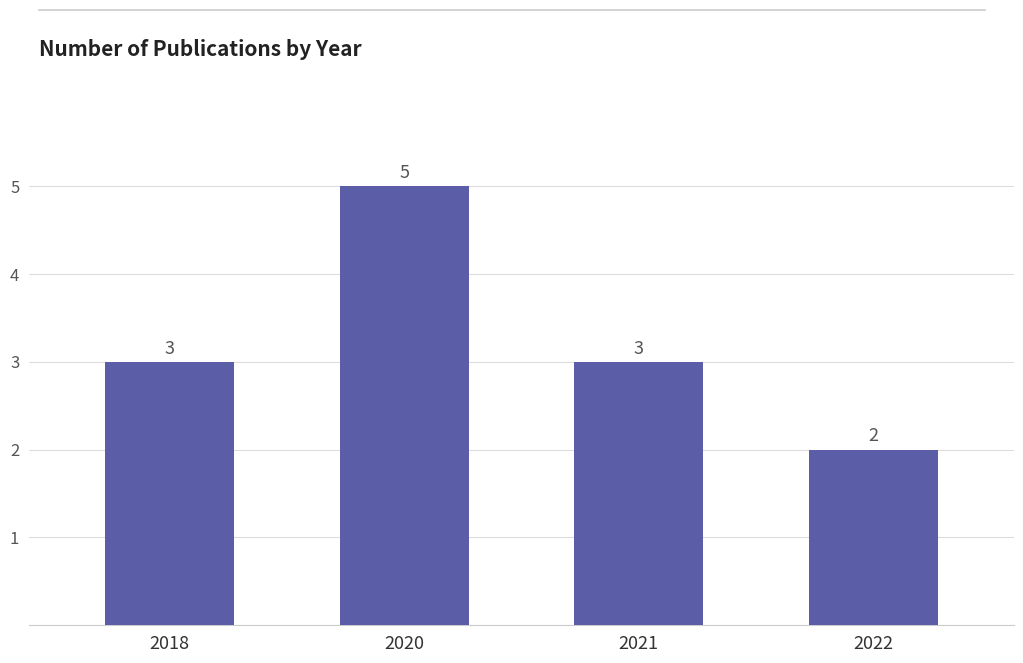

The chart shows a value of 3 at 2022. True or false?

False